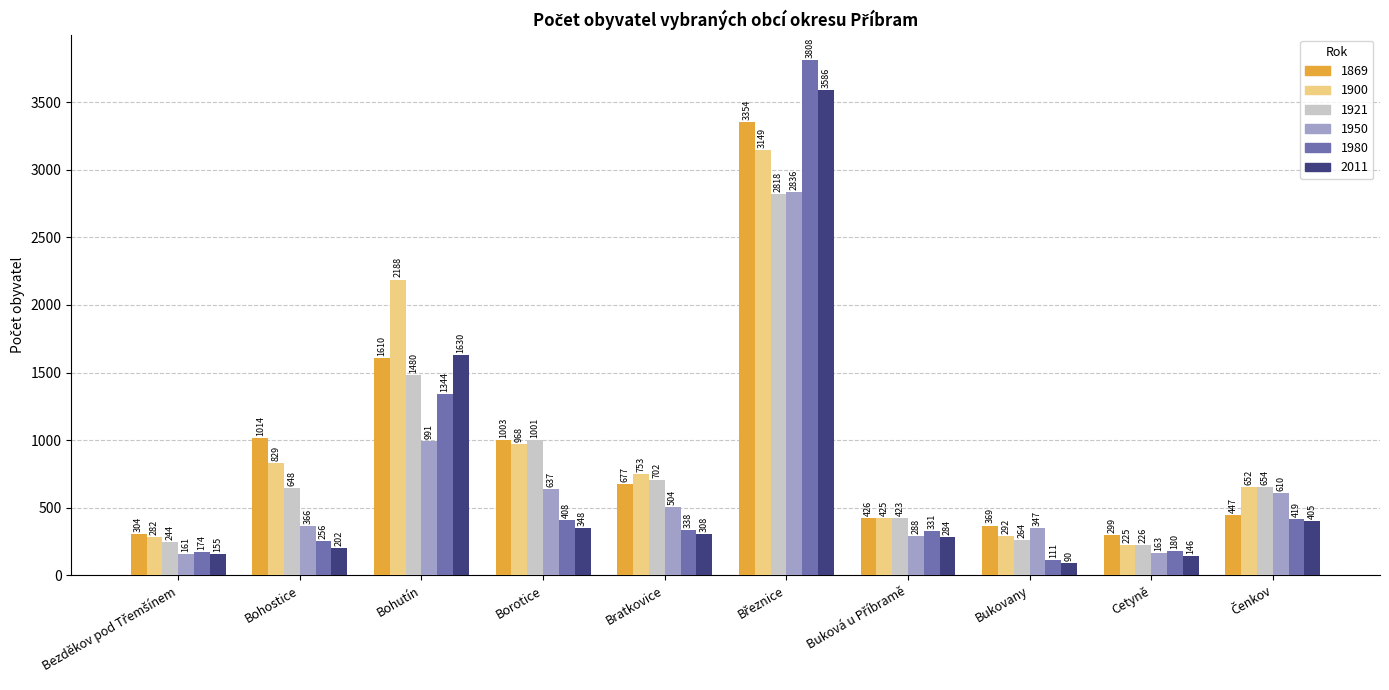

Reading left to right, extract all data points from this chart.

1869: 304	1014	1610	1003	677	3354	426	369	299	447
1900: 282	829	2188	968	753	3149	425	292	225	652
1921: 244	648	1480	1001	702	2818	423	264	226	654
1950: 161	366	991	637	504	2836	288	347	163	610
1980: 174	256	1344	408	338	3808	331	111	180	419
2011: 155	202	1630	348	308	3586	284	90	146	405